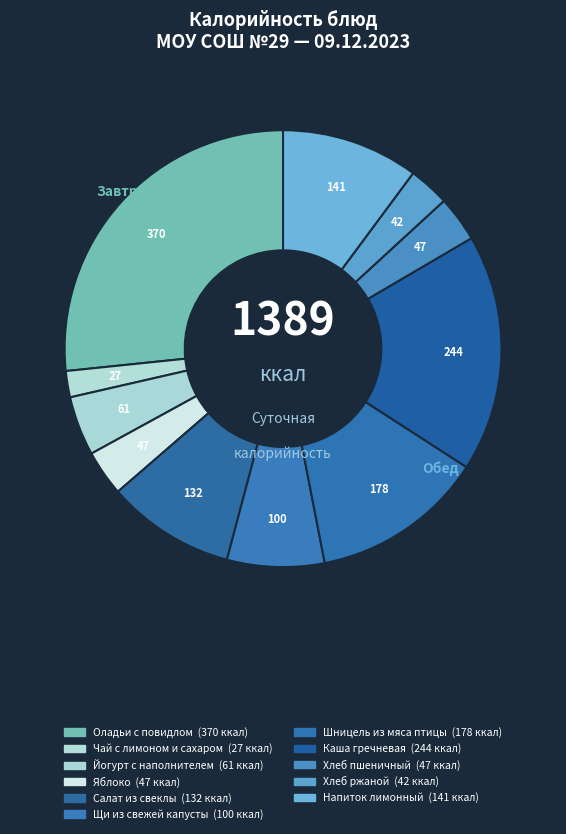

True or false: Шницель из мяса птицы accounts for 1% of the total.

False